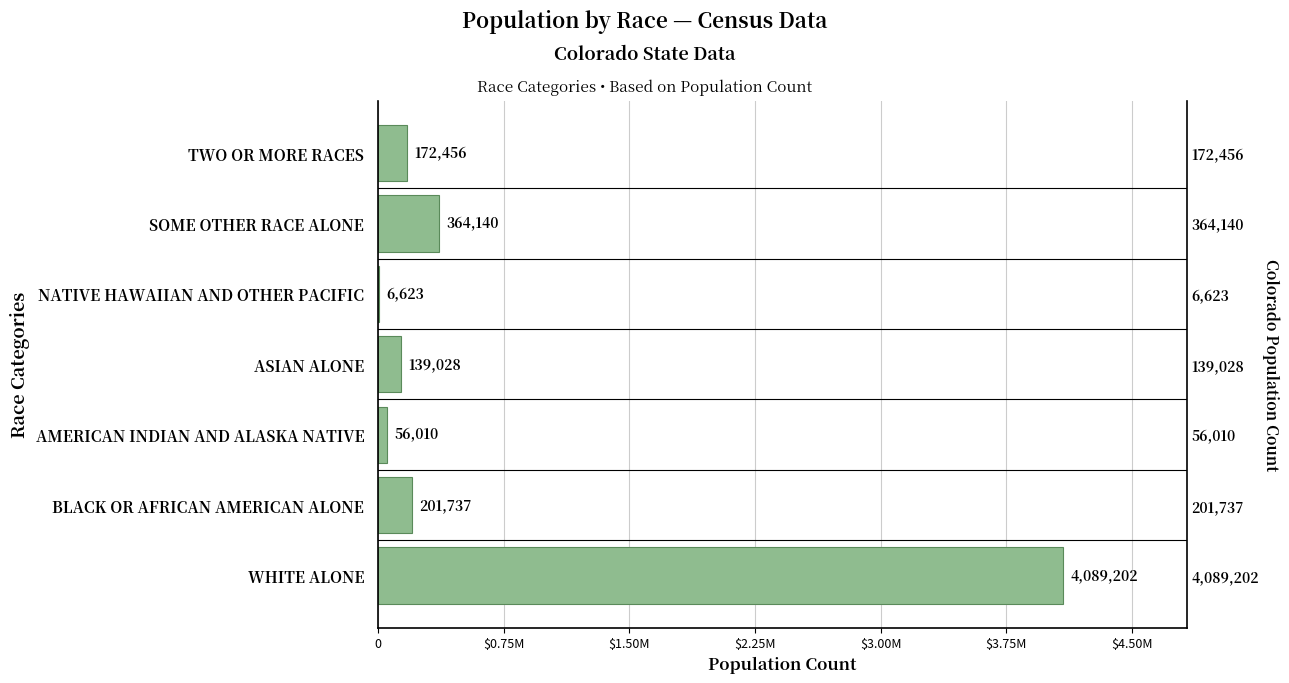

What is the smallest value displayed?

6623